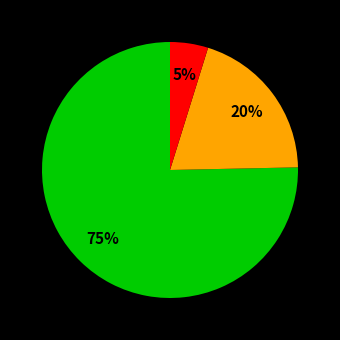

Is there a majority slice in this chart?

Yes